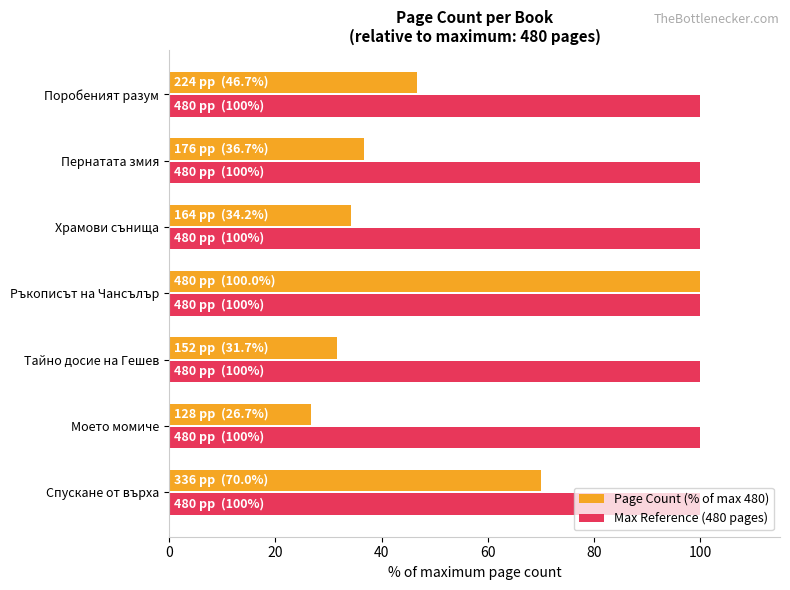

Rank the series by their average value, from highest to lowest.

Max Reference (480 pages), Page Count (% of max 480)